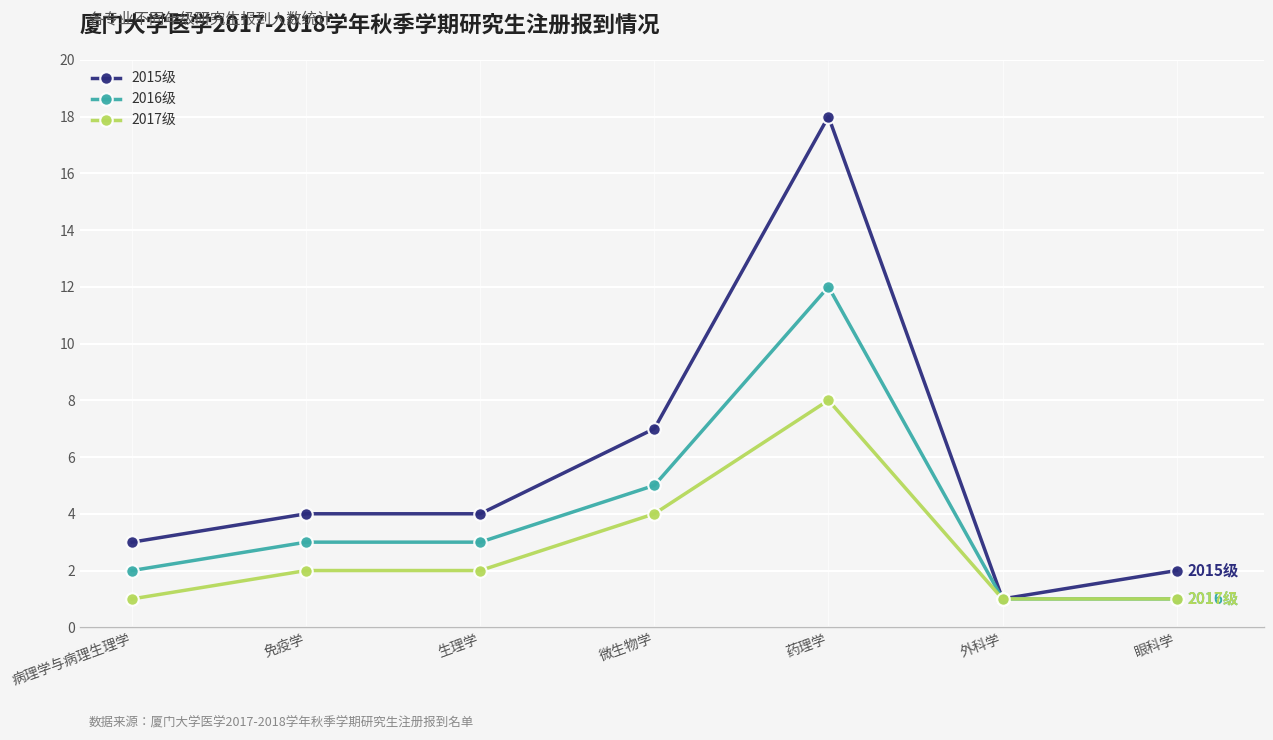

What is the smallest value displayed?

1